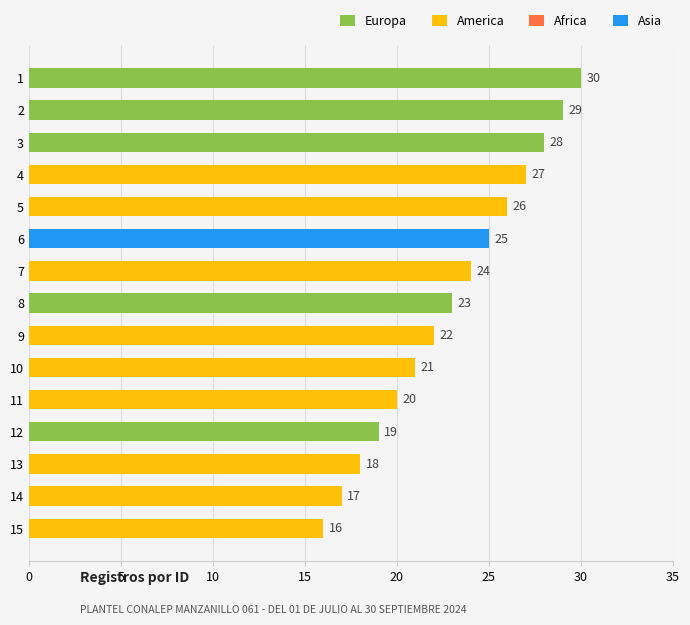

What is the maximum value shown in the chart?

30